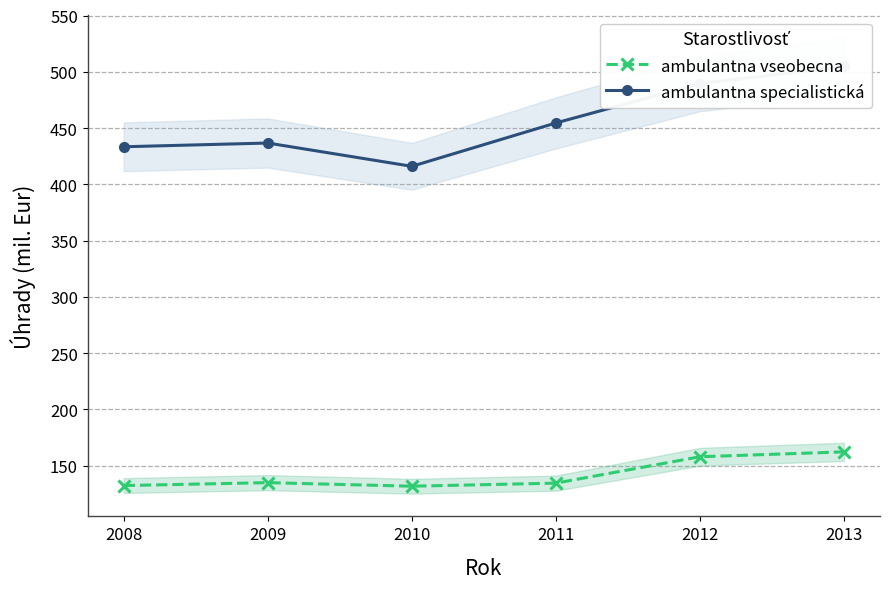

True or false: ambulantna specialistická and ambulantna vseobecna intersect in this chart.

False